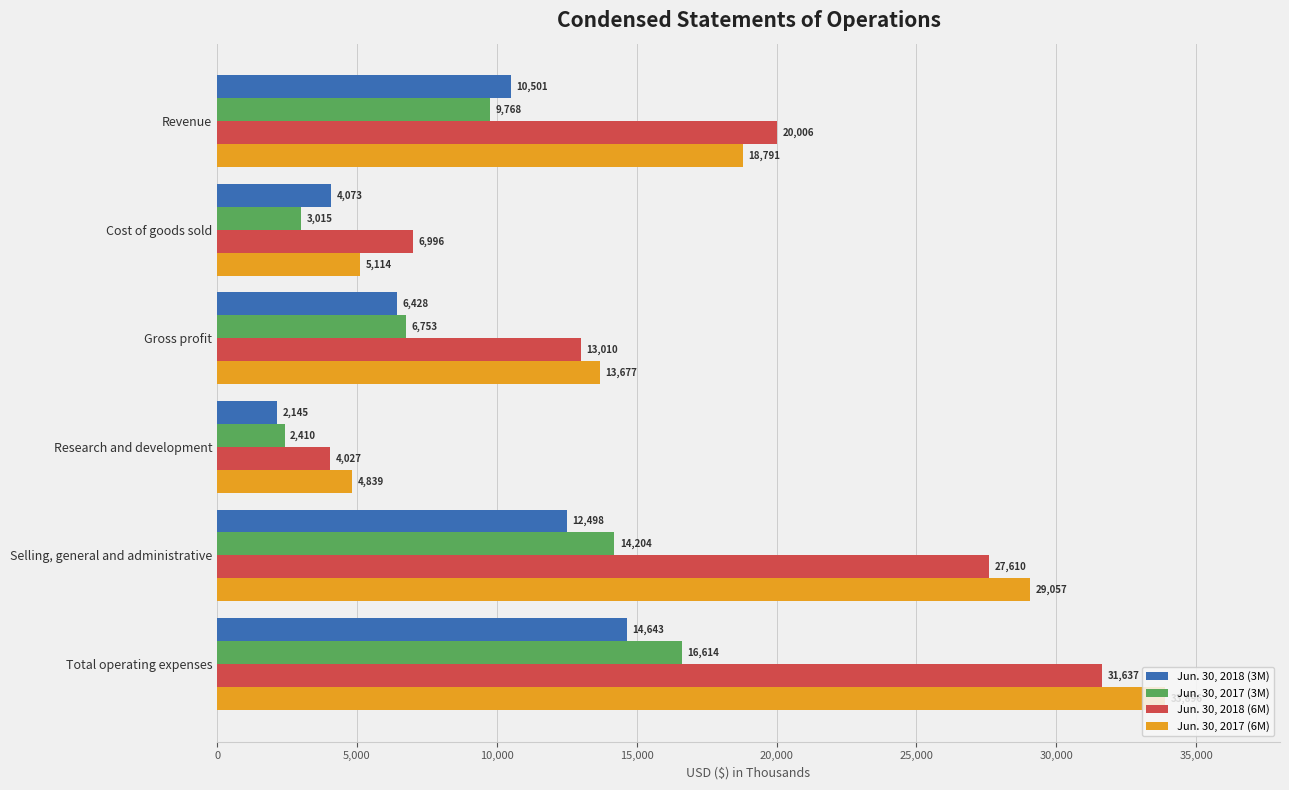

At how many categories does at least one series exceed 5622?

5